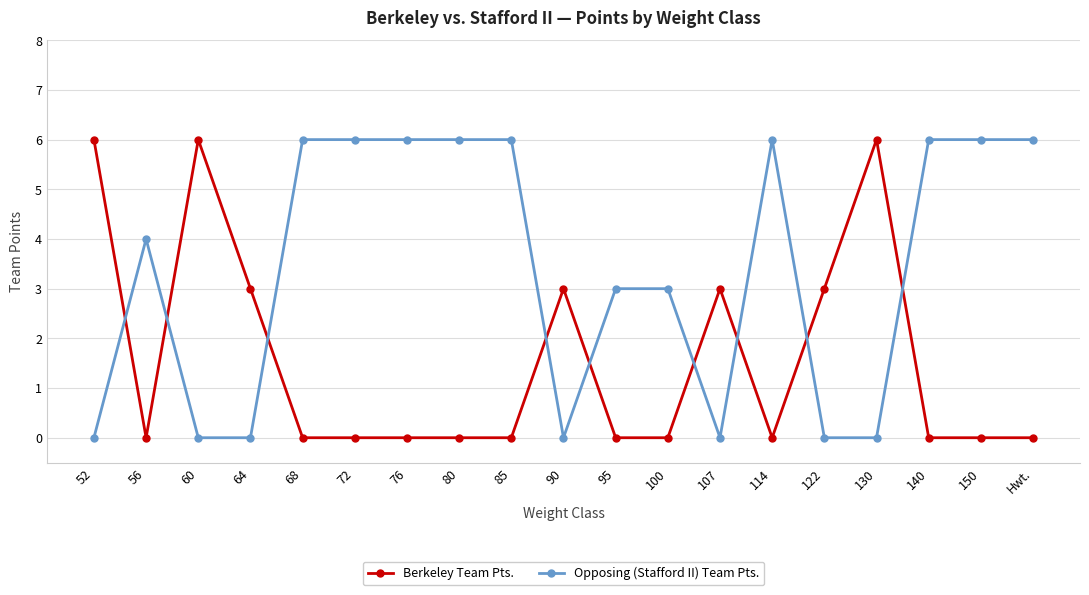

What is the difference between the highest and lowest values at 72?

6